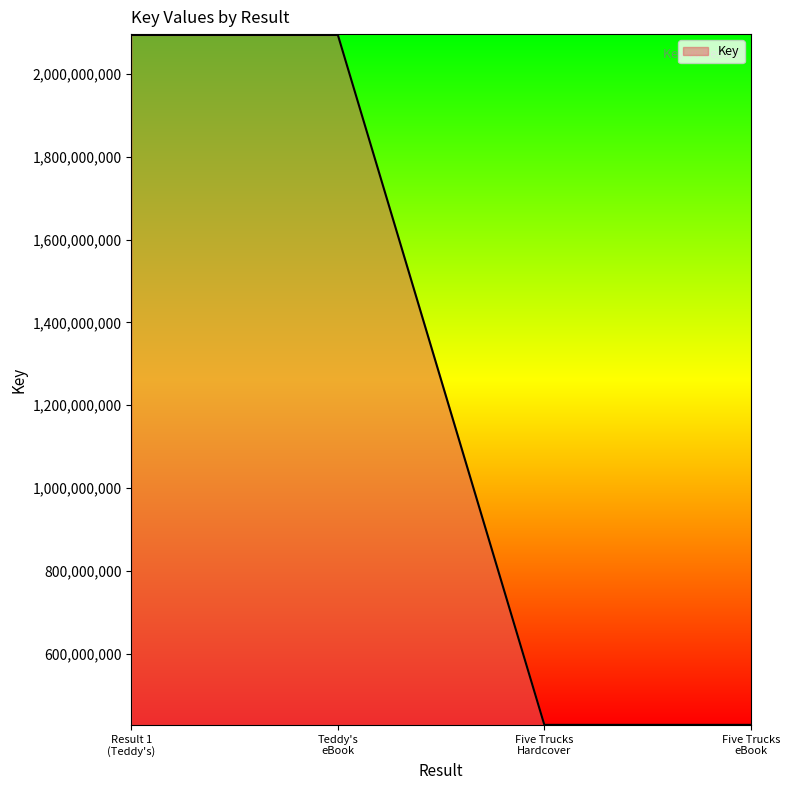

What is the greatest value displayed?

2094181786